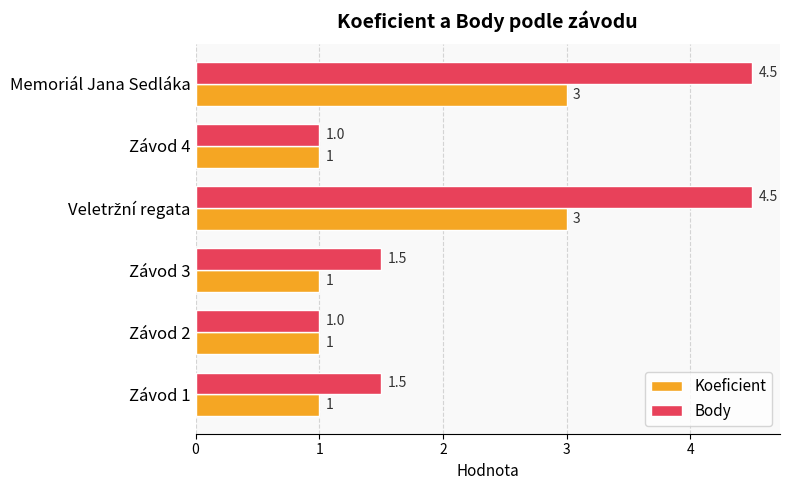

What is the difference between the maximum and minimum values in the Koeficient series?

2.0